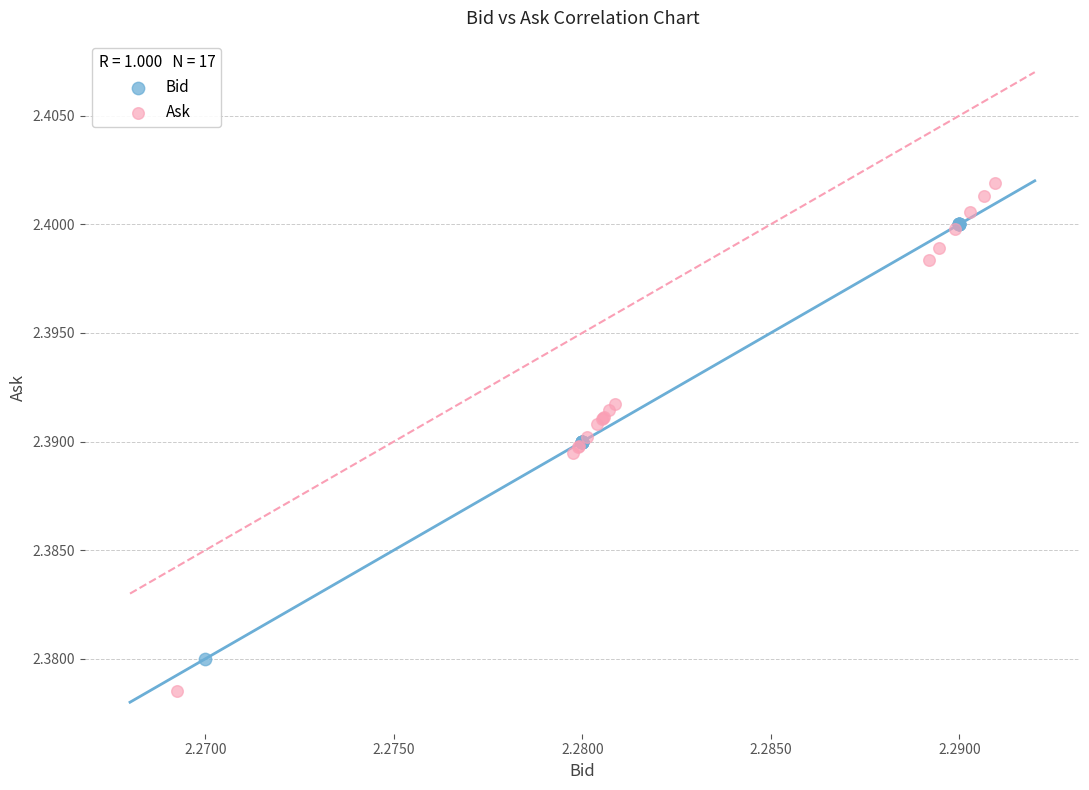

What are all the series names shown in the legend?

Bid, Ask